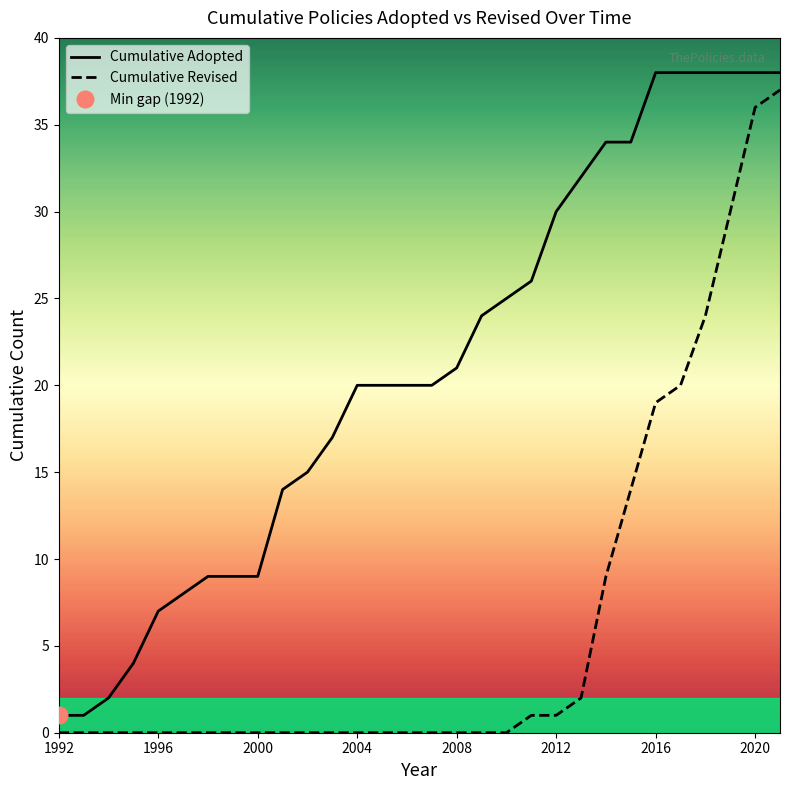

What is the value of the Cumulative Adopted point at the 7th from the left?

9